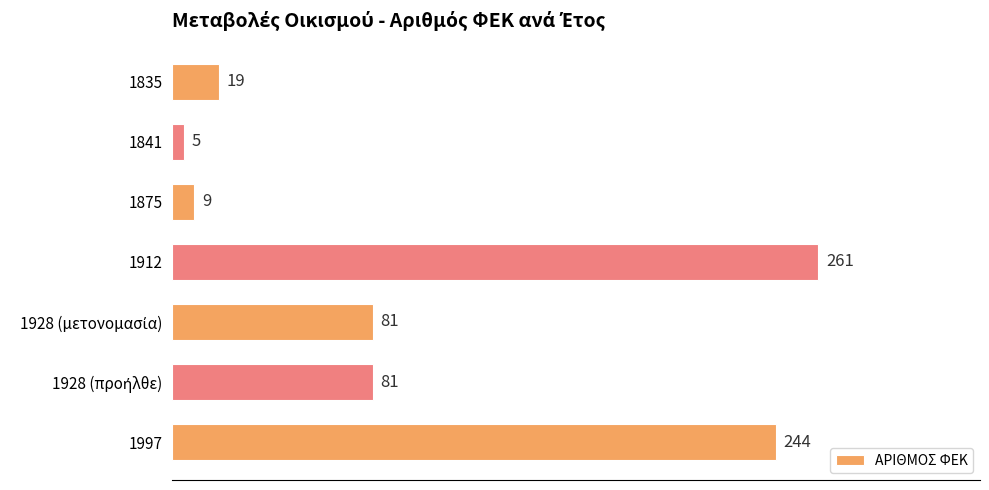

What value does the data have at 1835?

19